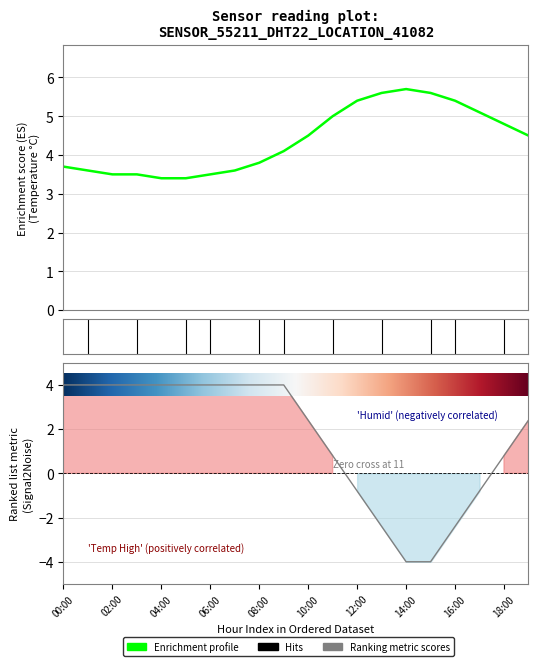

The value of humidity at 00:00 is 4.0. True or false?

True